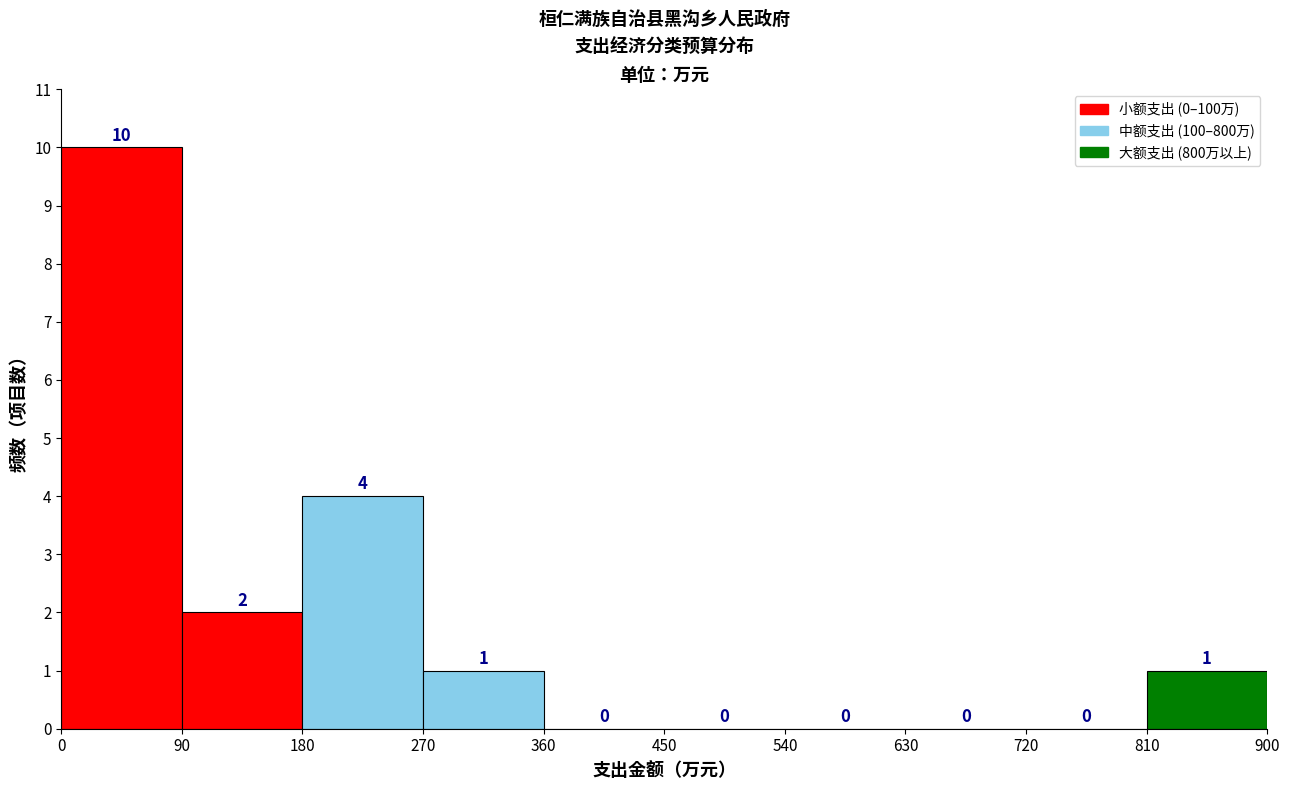

Reading left to right, transcribe this chart: for each bar, give the range it covers on the x-axis and its height.

0 to 90: 10
90 to 180: 2
180 to 270: 4
270 to 360: 1
360 to 450: 0
450 to 540: 0
540 to 630: 0
630 to 720: 0
720 to 810: 0
810 to 900: 1